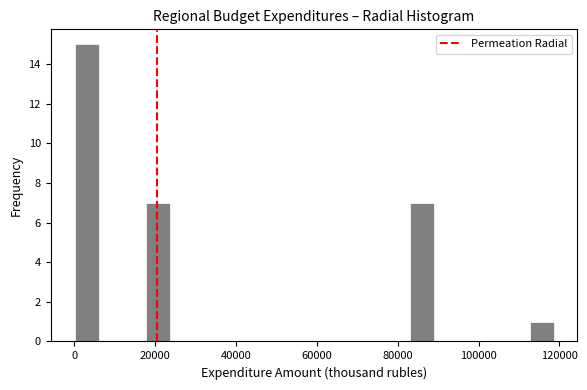

Read against the x-axis, roughly where is the centre of the tallest bar?

4000